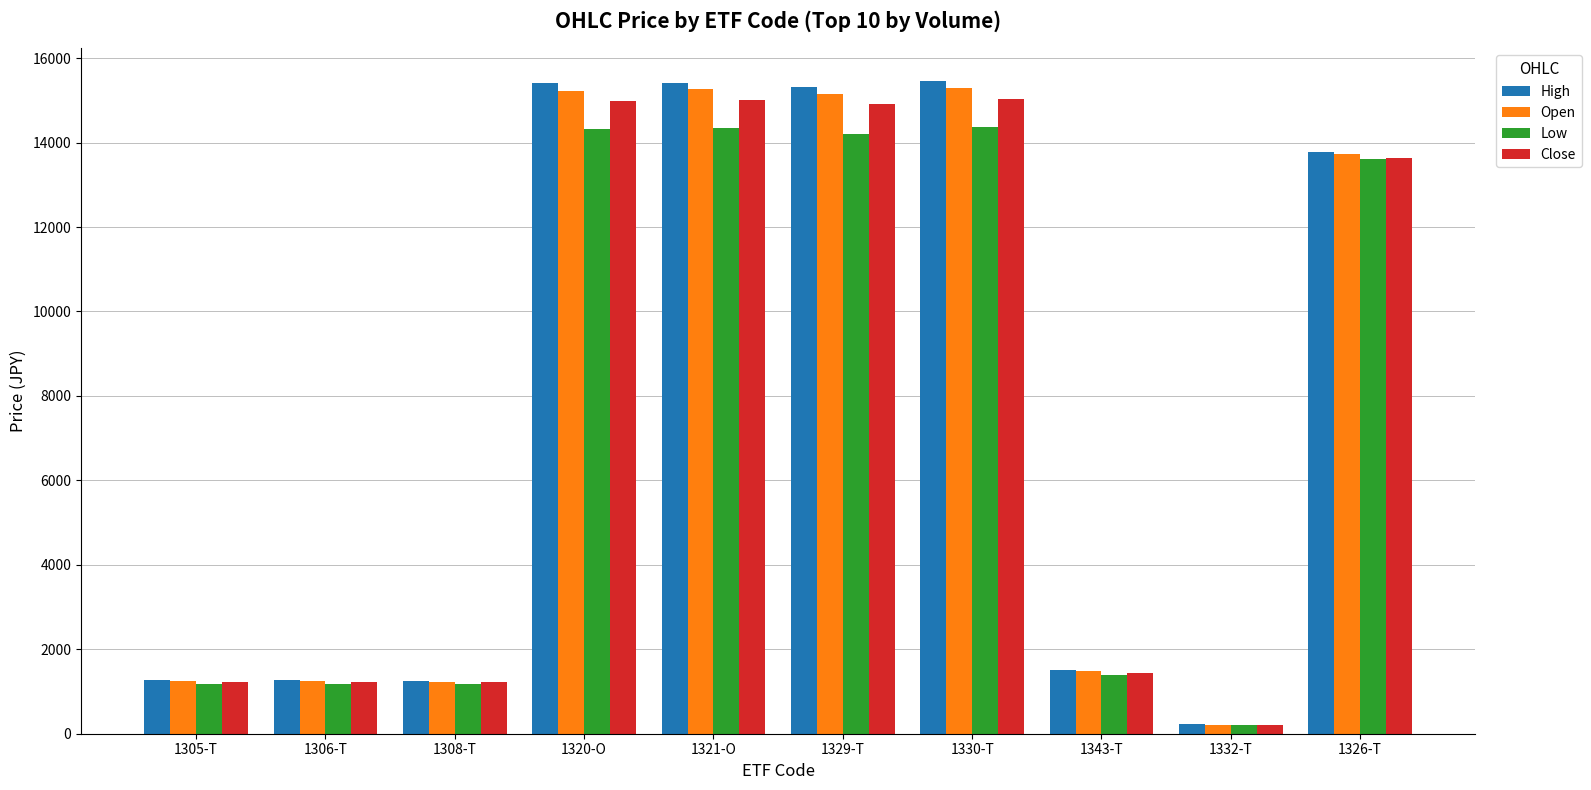

What is the difference between the maximum and second lowest values in the Close series?

13826